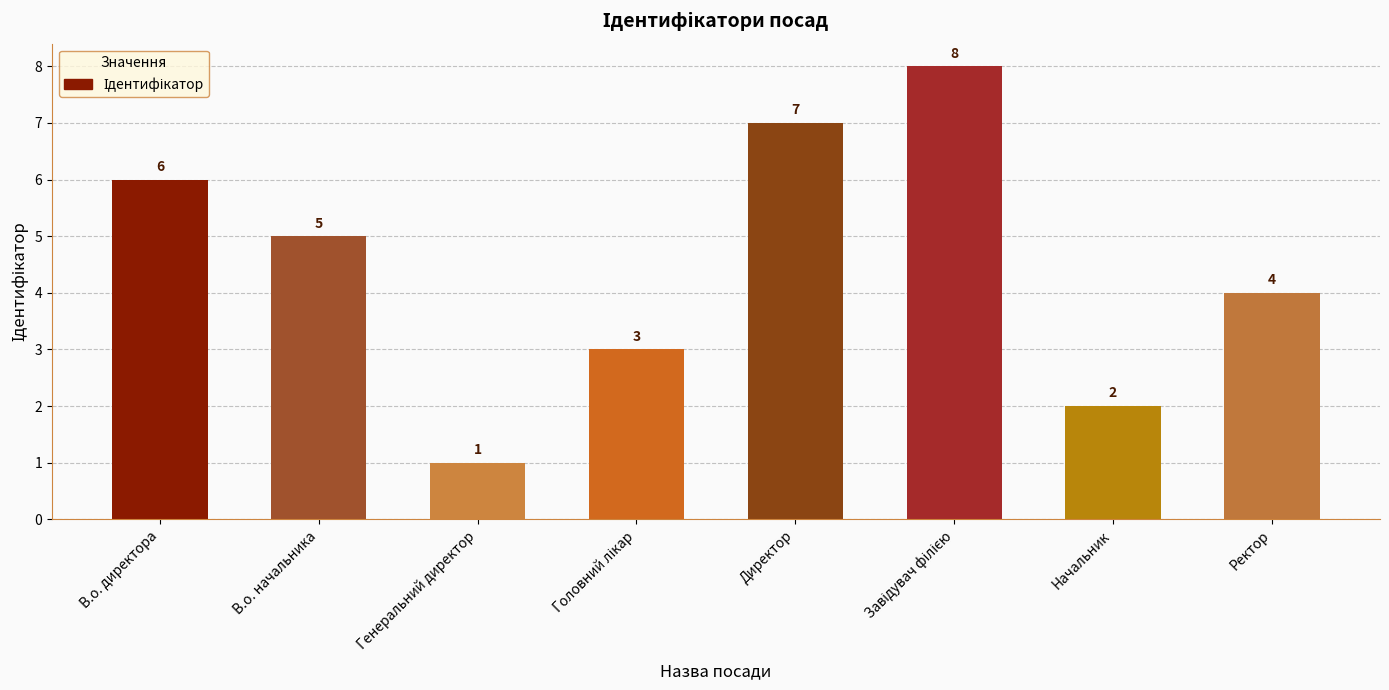

Is it true that the value at В.о. начальника is 9?

False